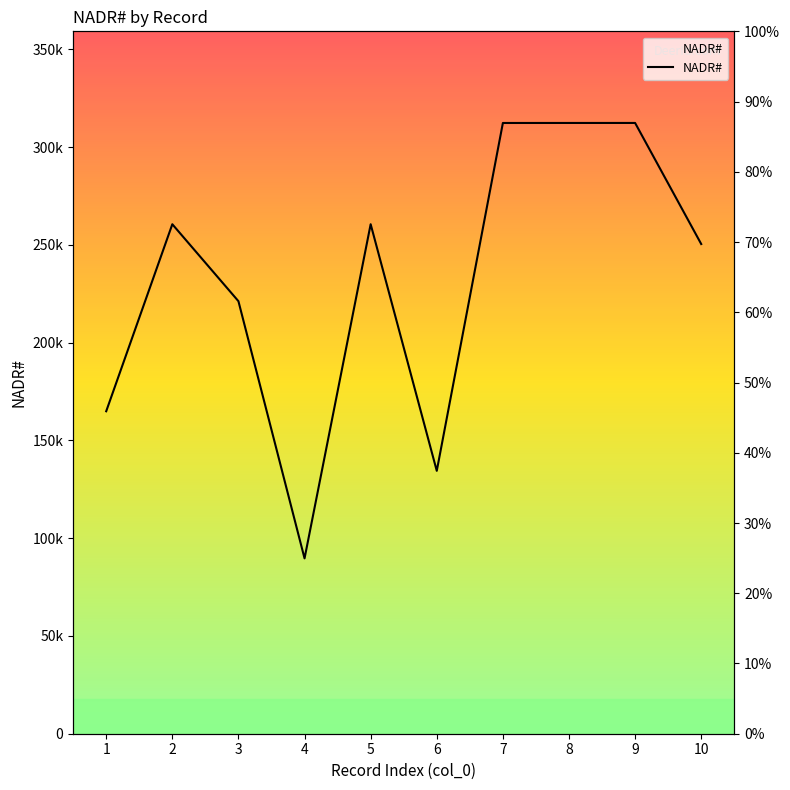

What is the change in value from 5 to 7?

+51771